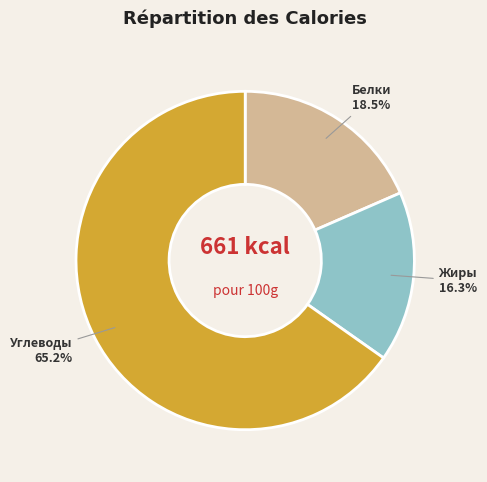

Is there a majority slice in this chart?

Yes